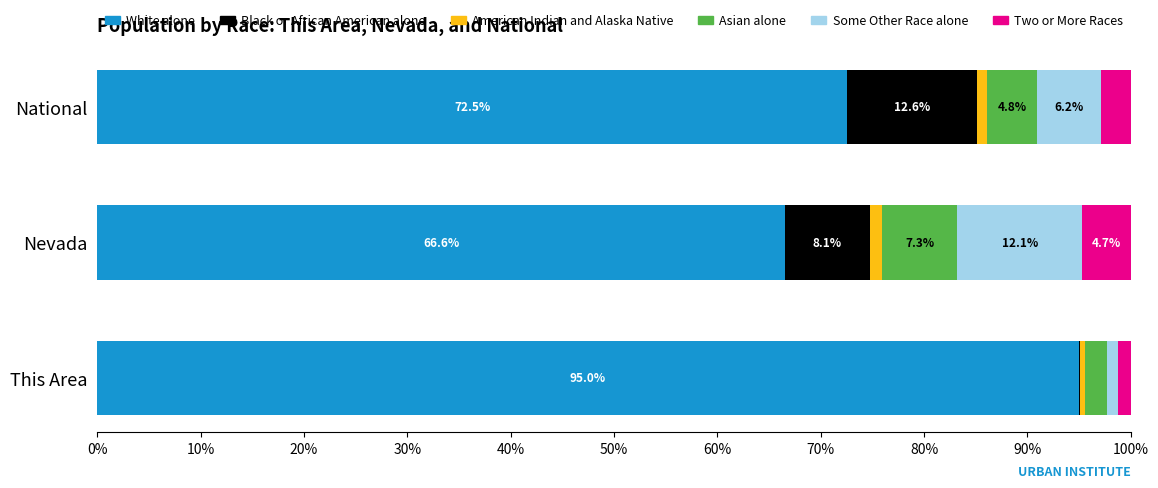

Where is White alone nearest to the value 80?

National